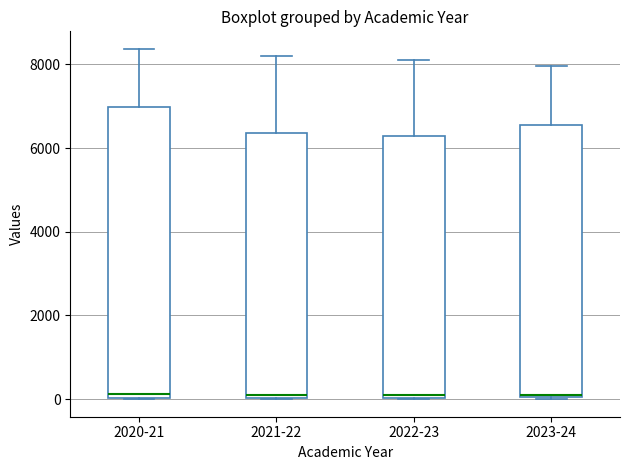

Comparing the boxes themselves (not the whiskers), which one is the tallest?

2020-21